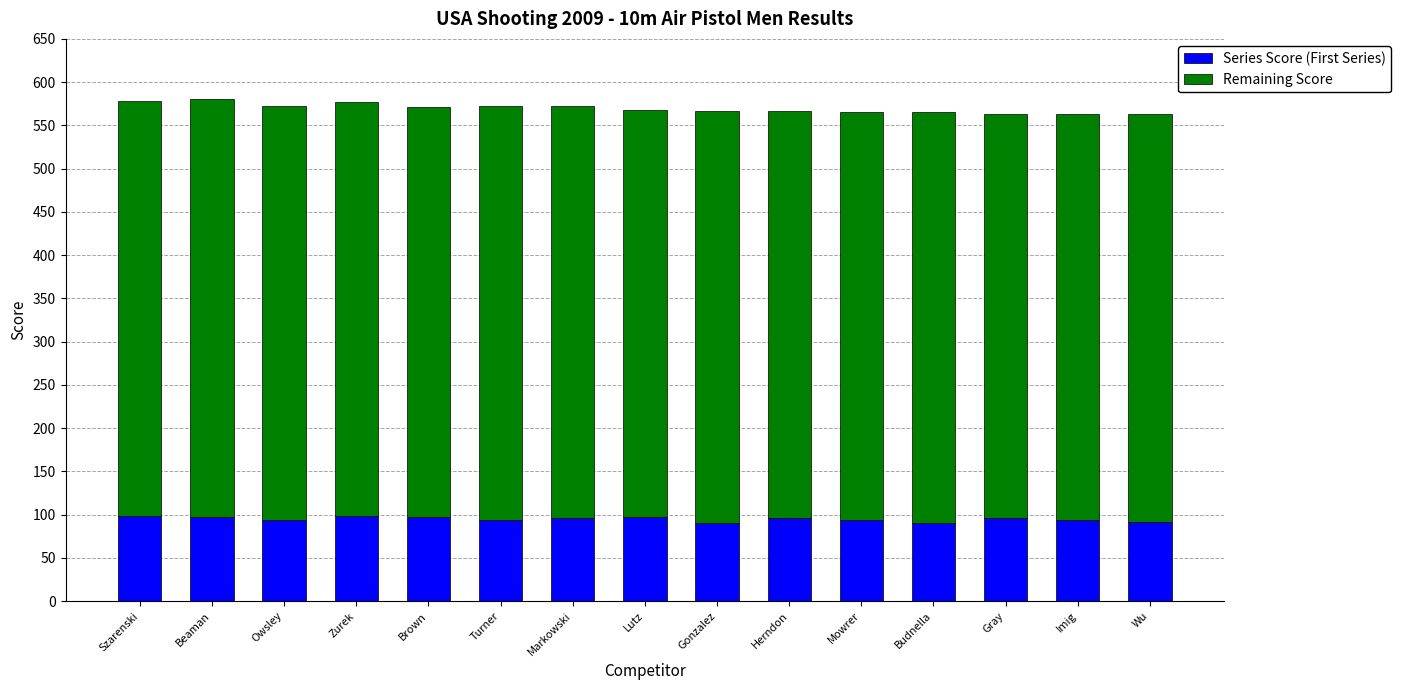

True or false: Series Score (First Series) has a value of 62 at Zurek.

False